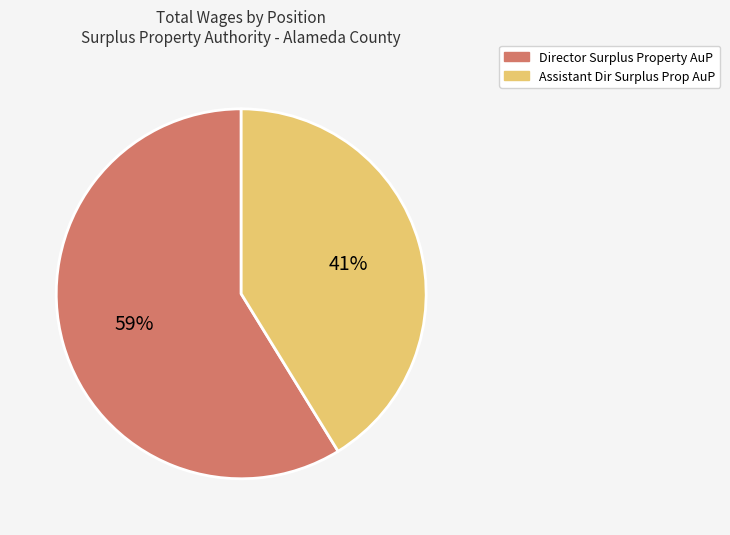

How many slices are in this pie chart?

2